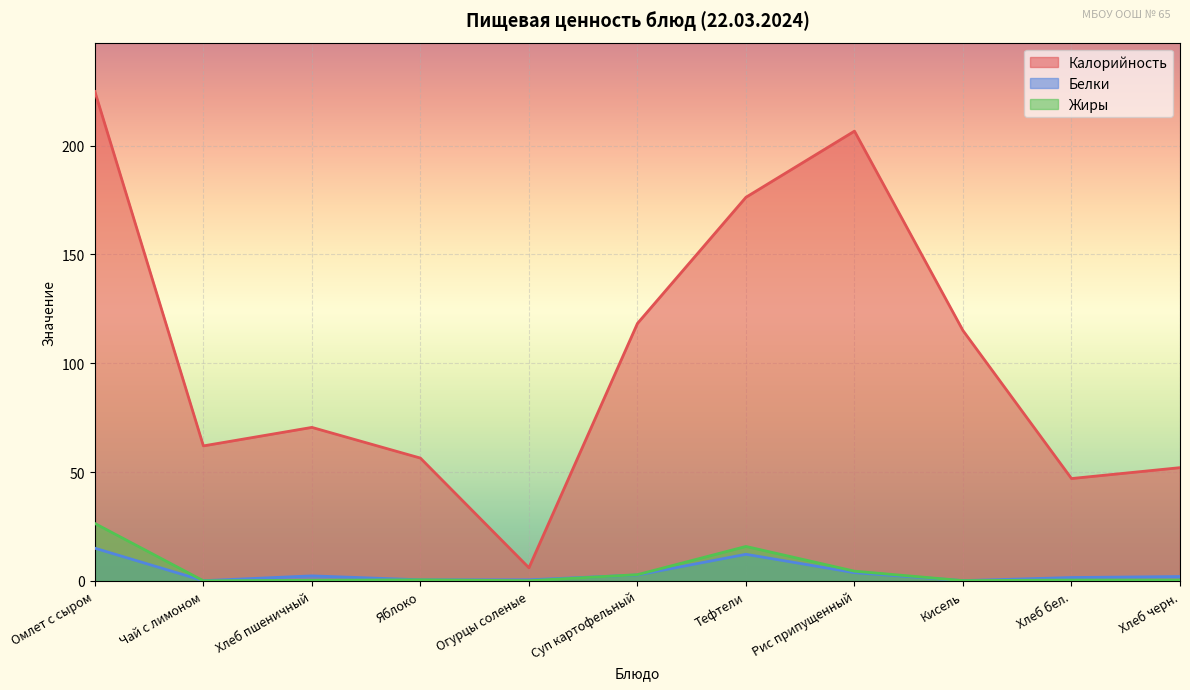

What is the average value of the Жиры series?

4.6